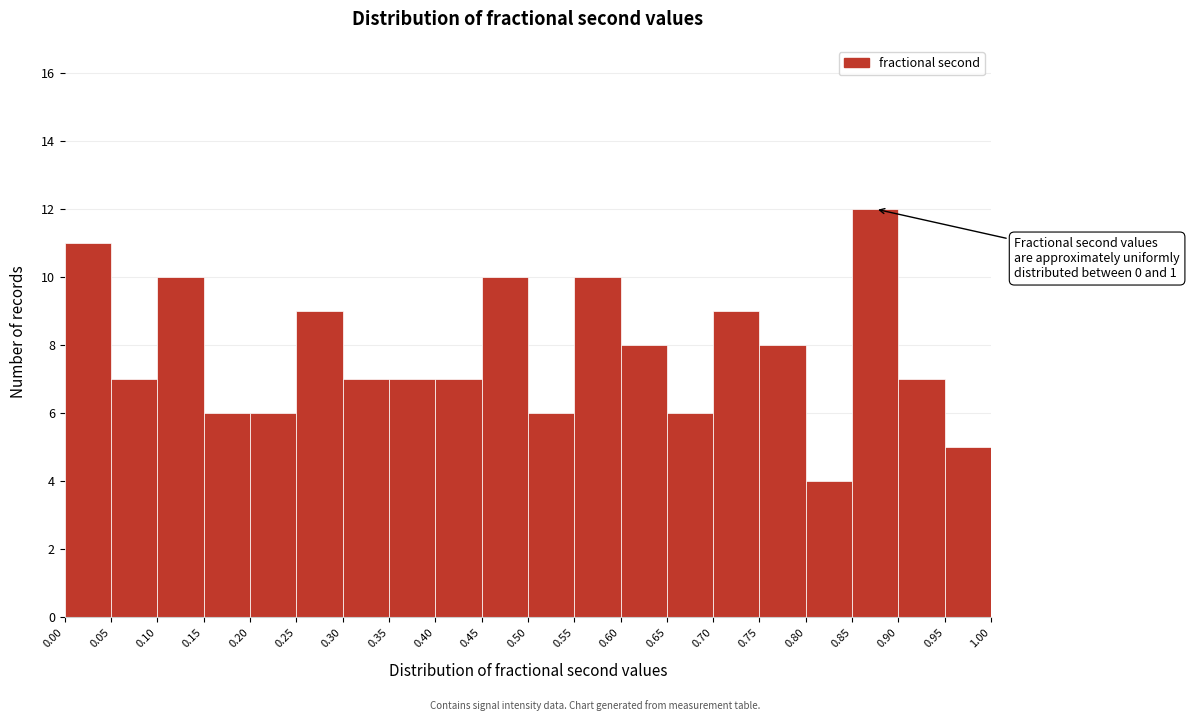

Which range on the x-axis has the tallest bar?

0.85 to 0.90